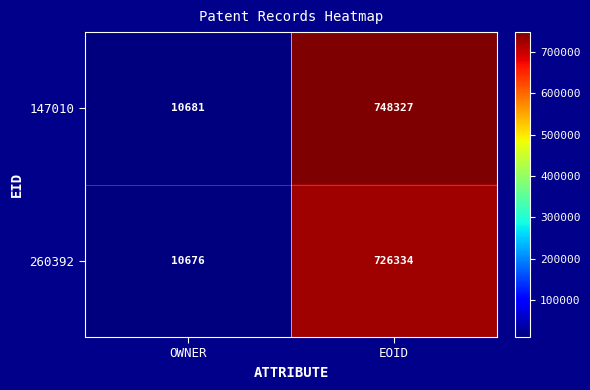

What is the difference between the 147010 values at EOID and OWNER?

737646